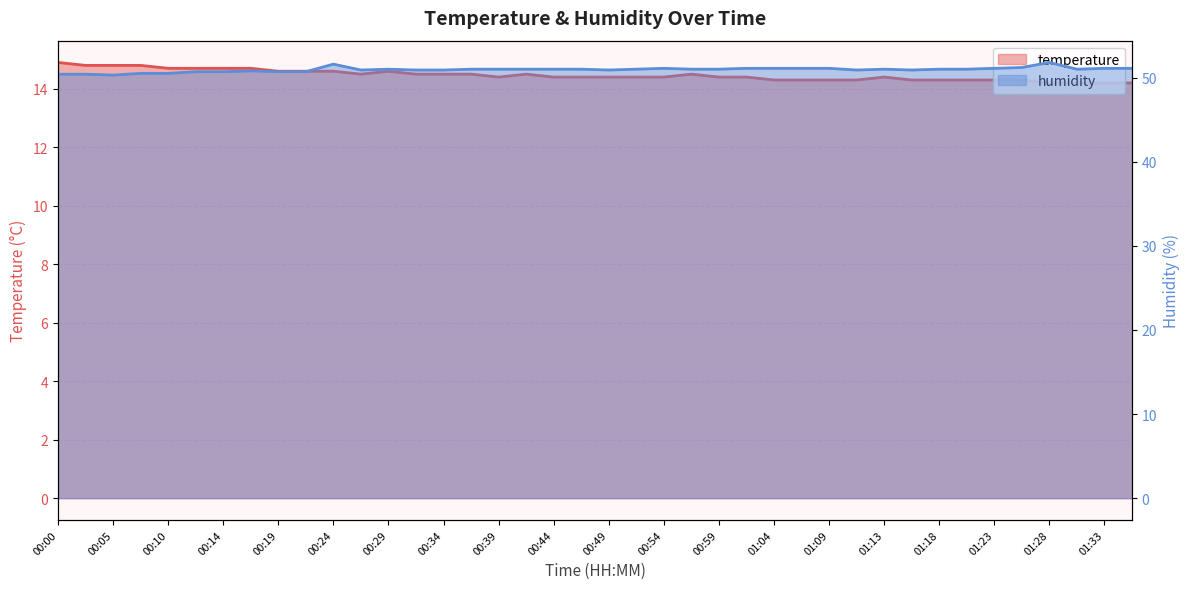

At which category does humidity reach its first local valley?

00:05